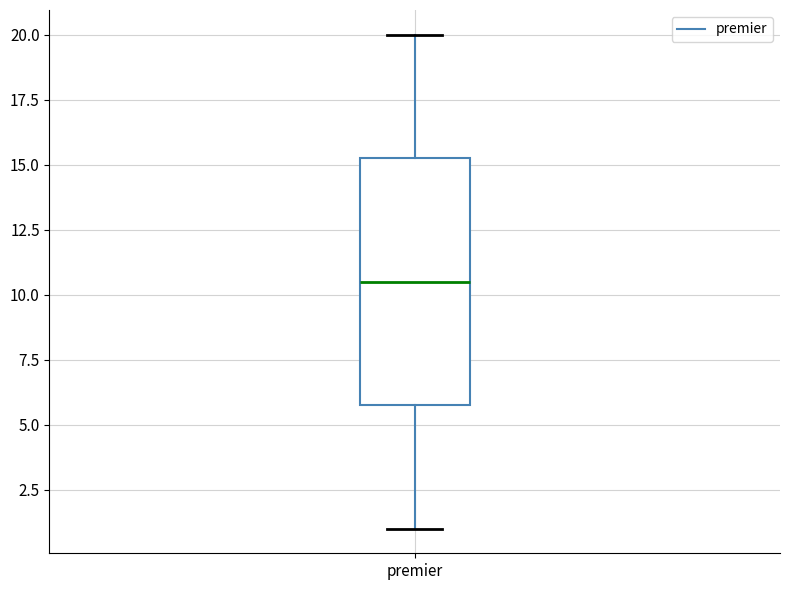

Where does the lower whisker of the box for premier end on the y-axis? The values are not printed on the chart, so give them approximately, as read against the axis.

1.0